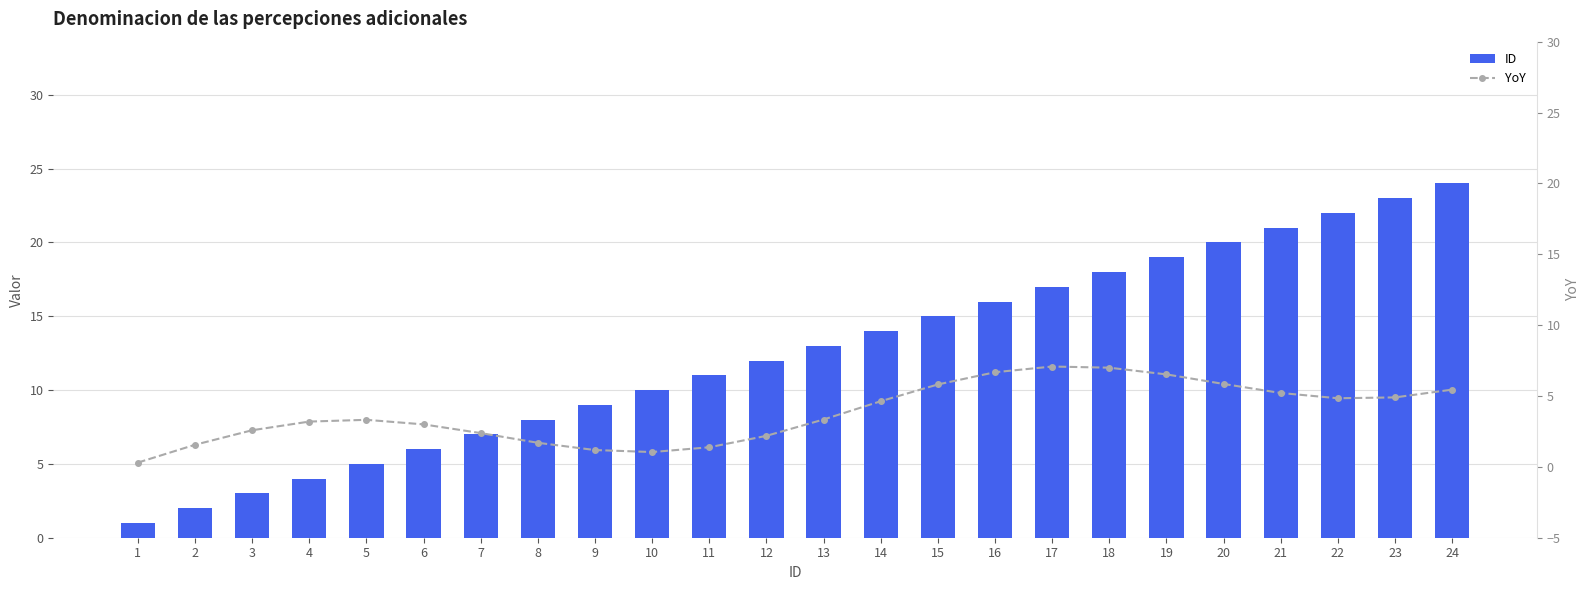

What is the value of the YoY bar at the 10th from the left?

1.0